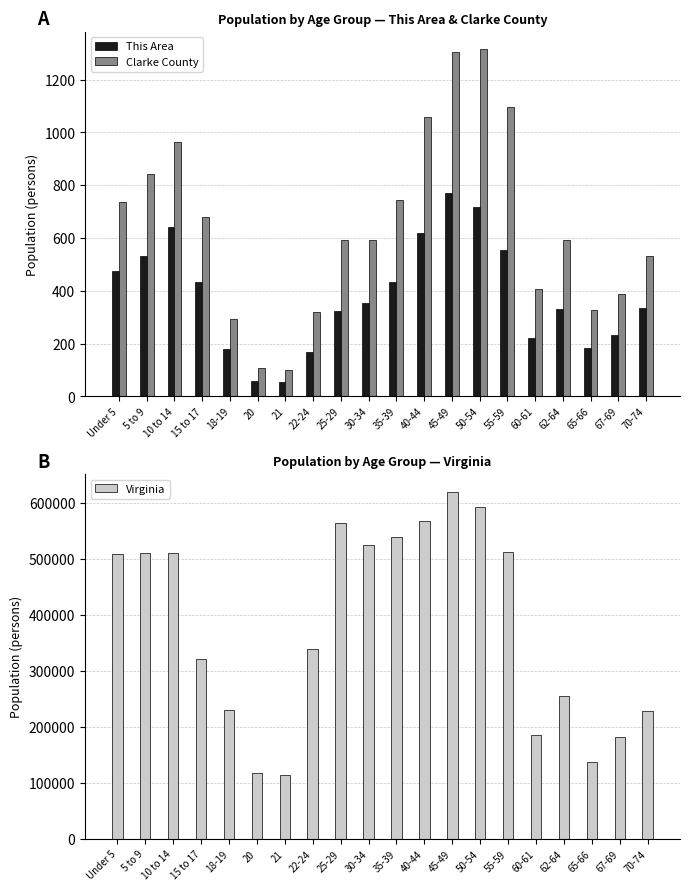

The value of Virginia at 30-34 is 809713. True or false?

False